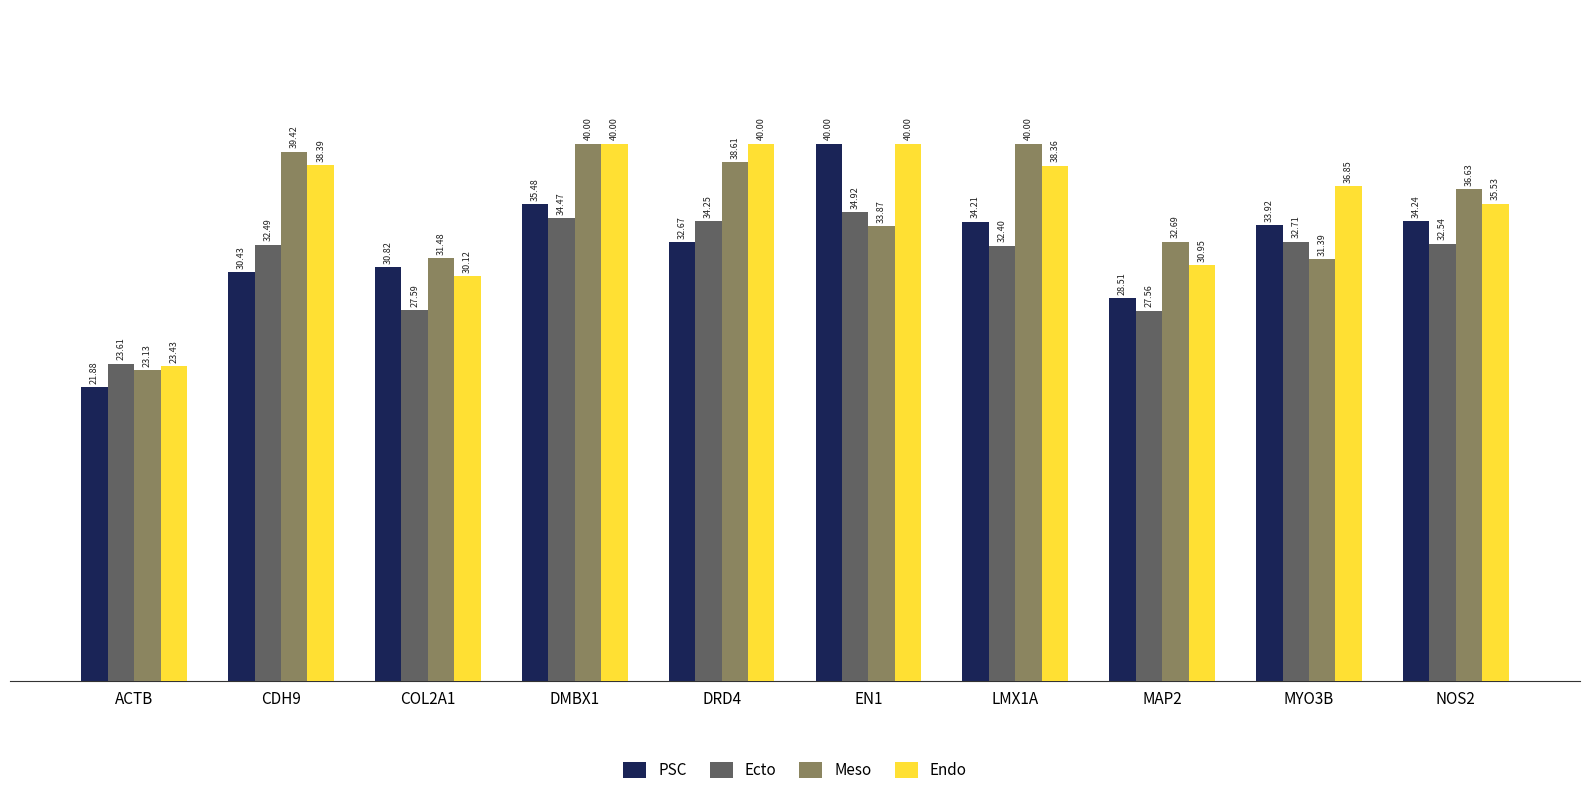

True or false: Ecto has a value of 10.8 at DMBX1.

False